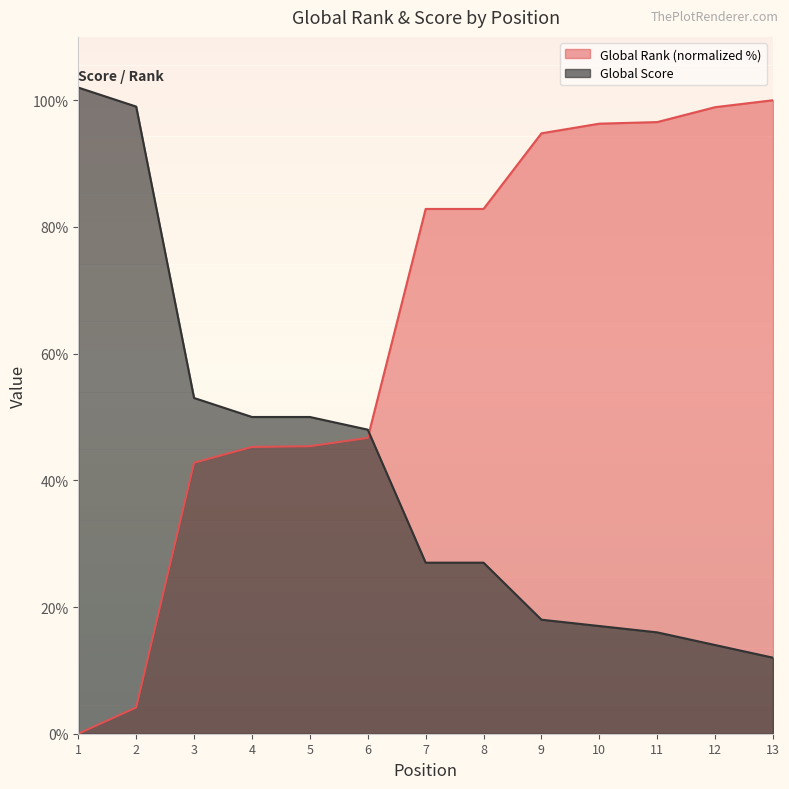

Which series has the largest range (max minus min)?

Global Rank (normalized %)